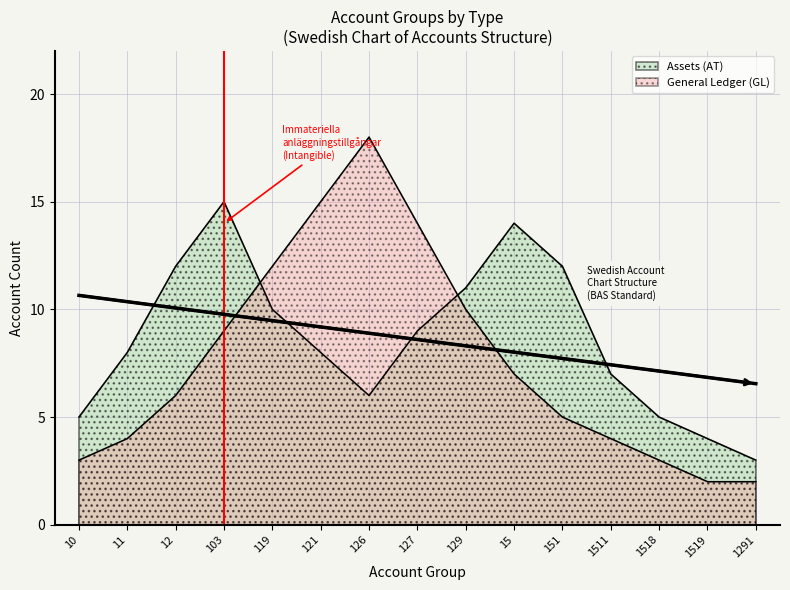

How many intersections are there between General Ledger (GL) and Assets (AT)?

2